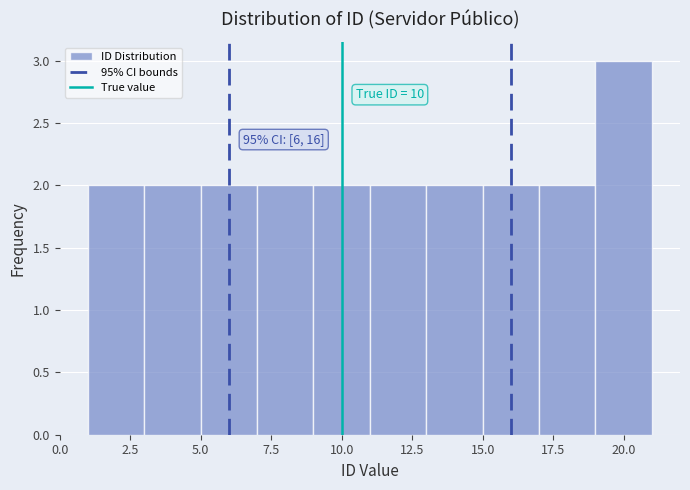

Which range on the x-axis has the tallest bar?

19 to 21